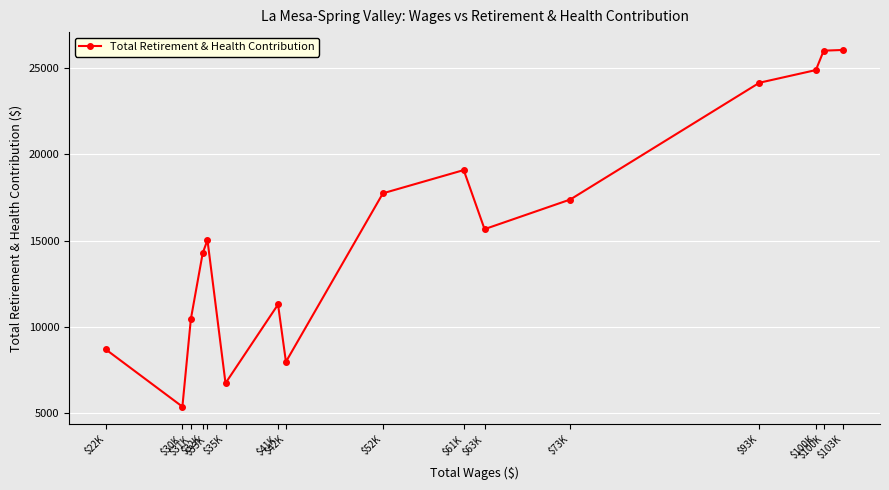

How many categories are shown in the chart?

16